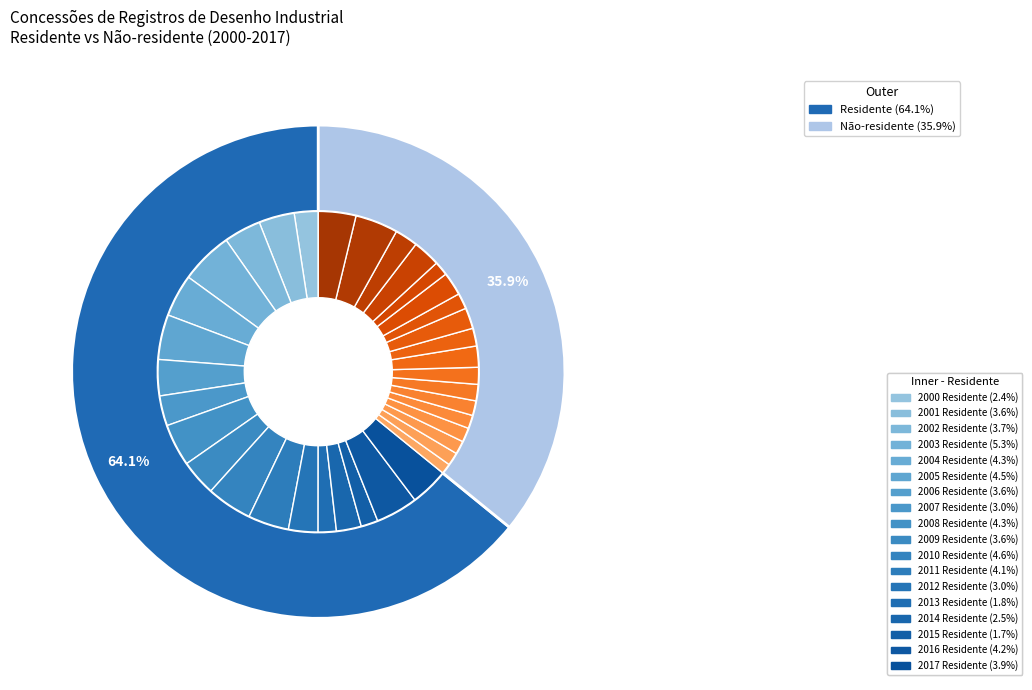

Which category has the biggest portion of the pie?

2003